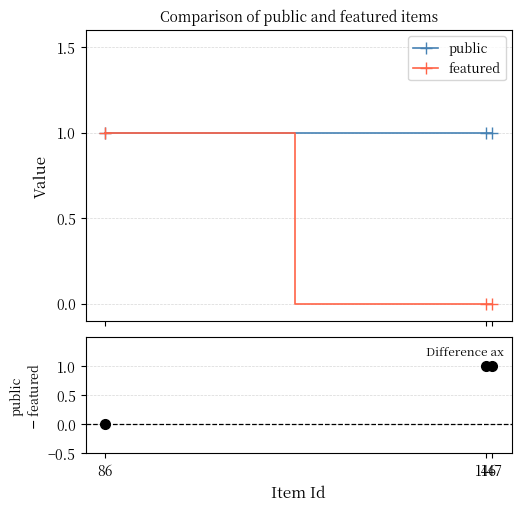

Does the chart display data point markers on the line(s)?

Yes